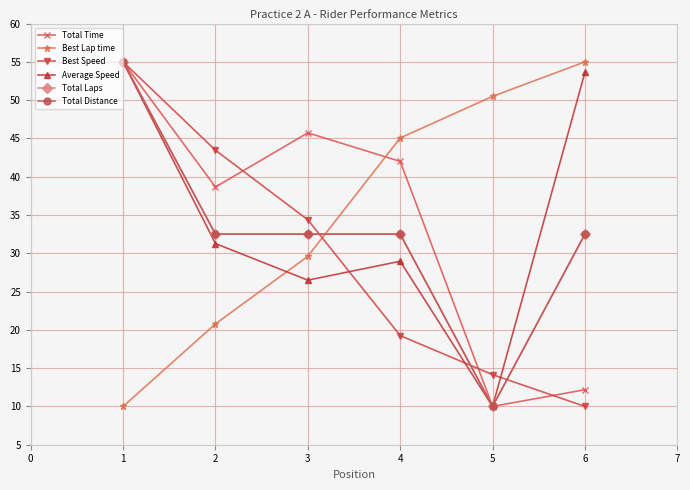

How many times do Total Distance and Best Speed cross each other?

3